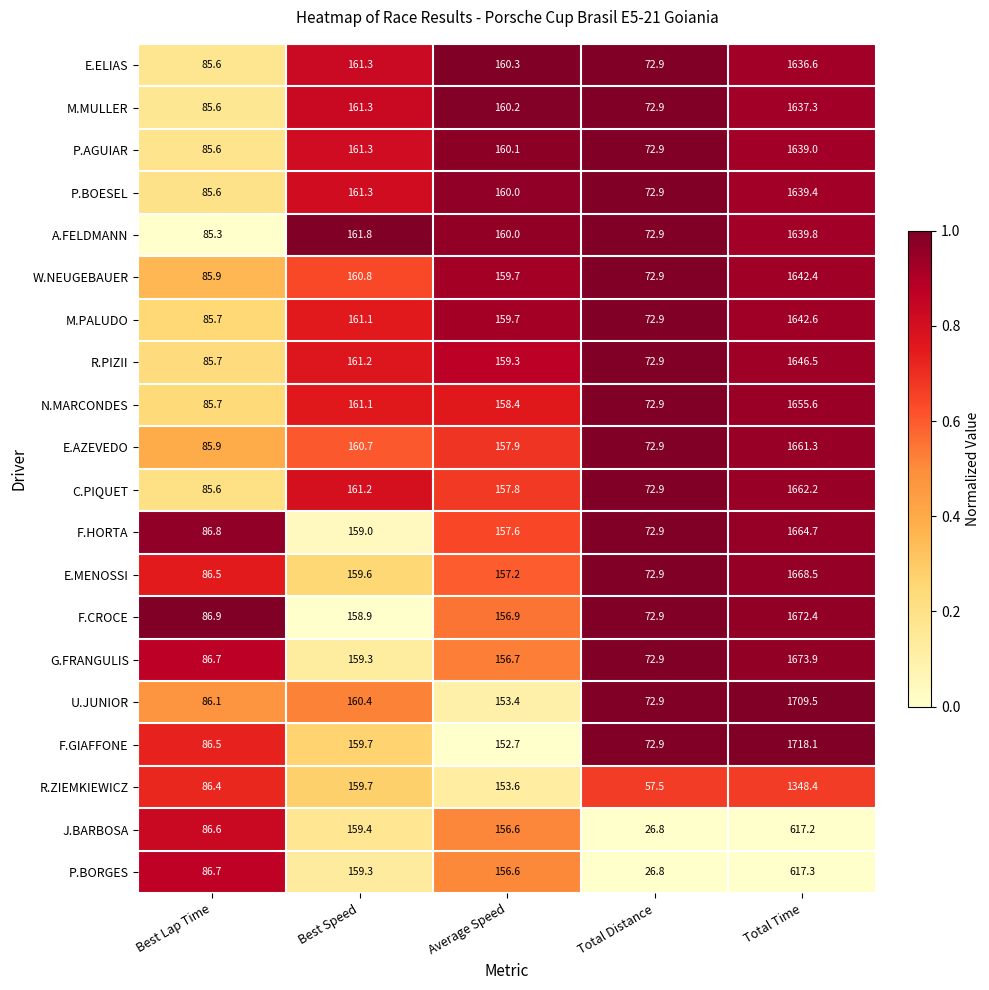

At which label is E.ELIAS closest to 854?

Best Speed